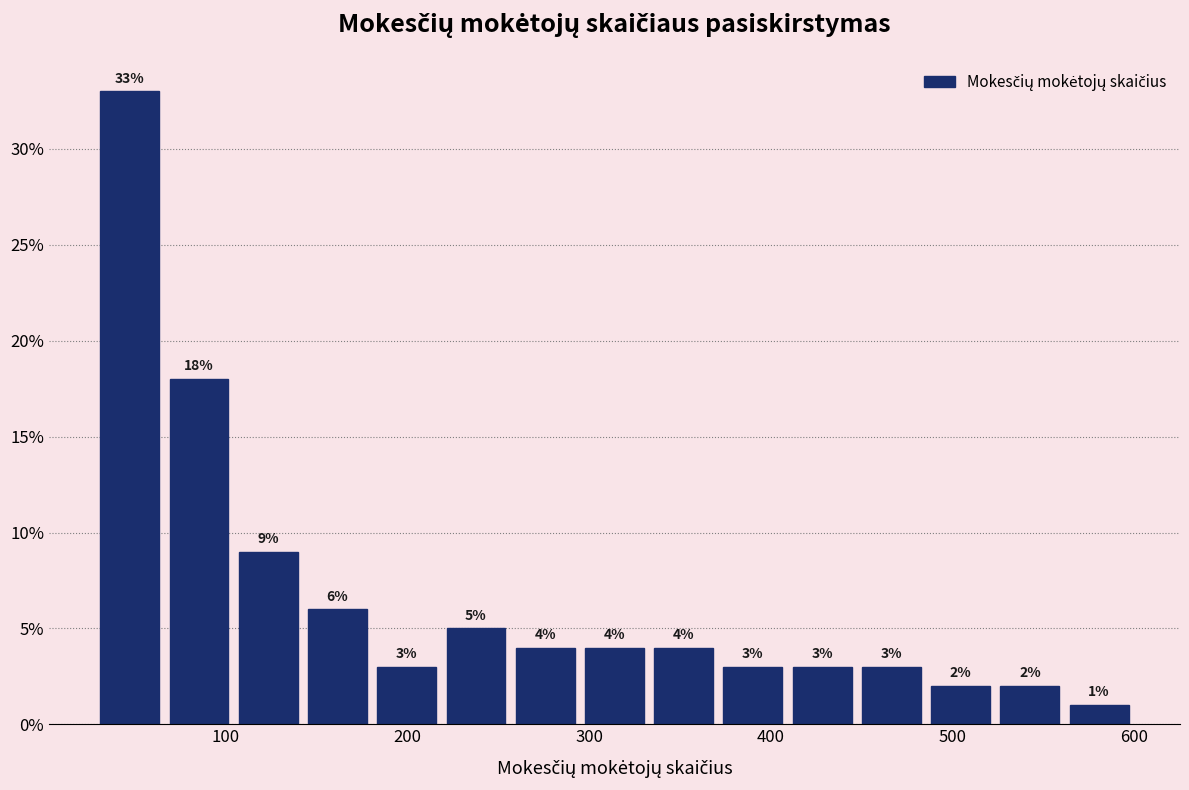

Around what value on the x-axis is the tallest bar? Give the approximate position of its centre, as read against the axis.

50